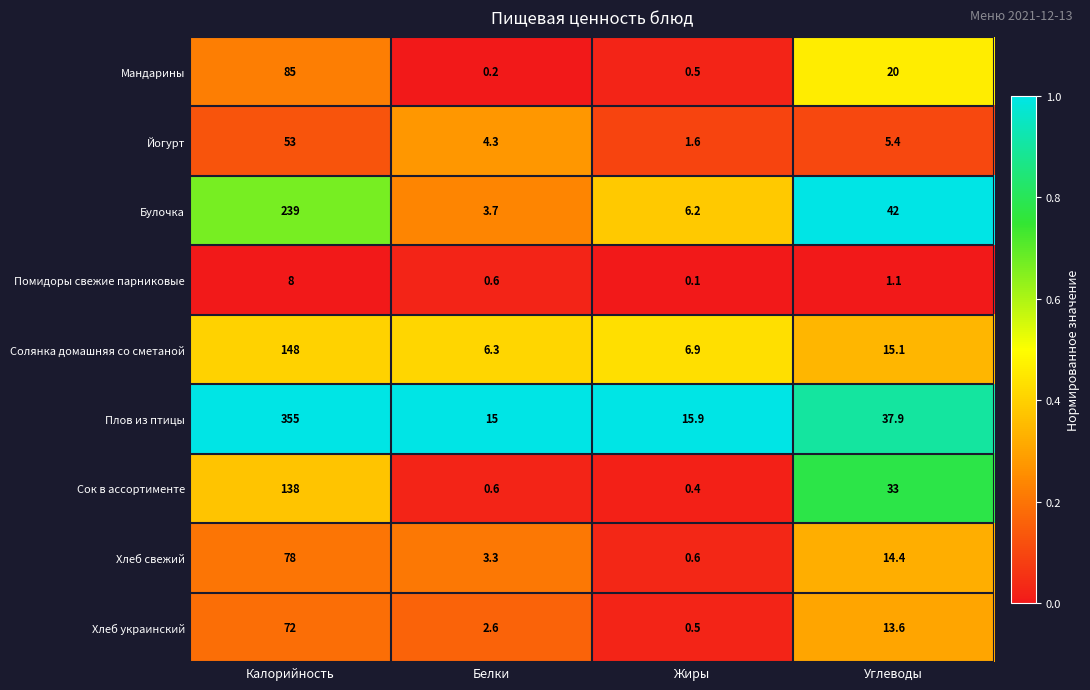

Which series has the largest total across all categories?

Плов из птицы